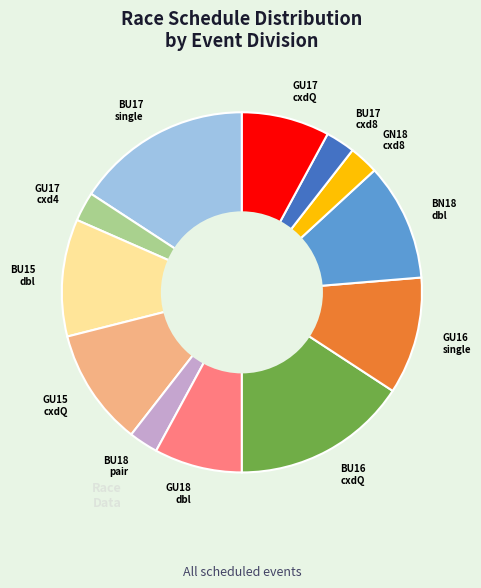

Which has a higher value, GU16 single or BU17 single?

BU17 single